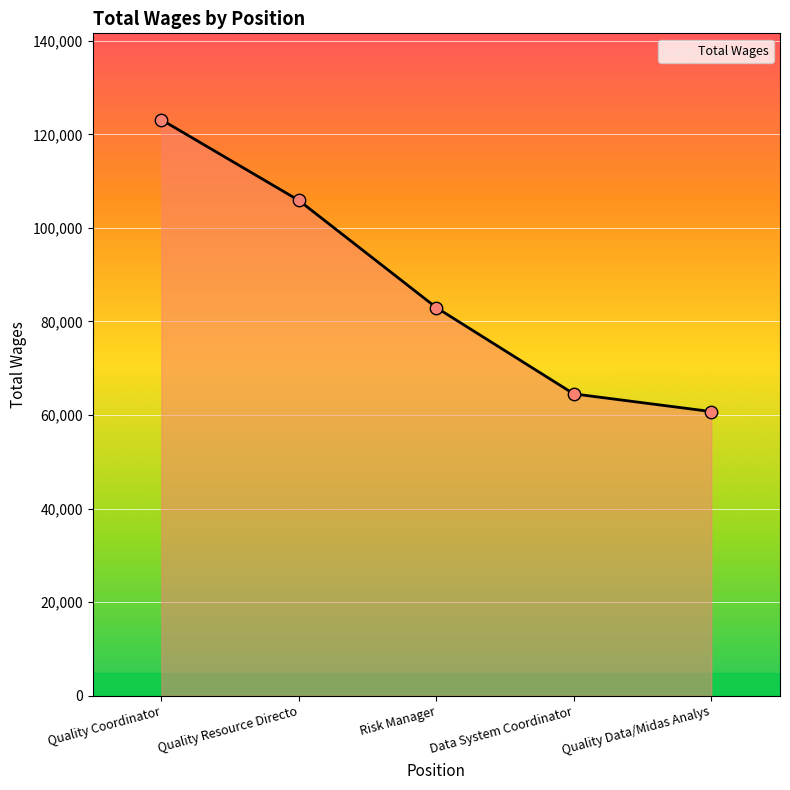

Approximately how many times larger is the value at Data System Coordinator compared to Quality Resource Directo?

0.6